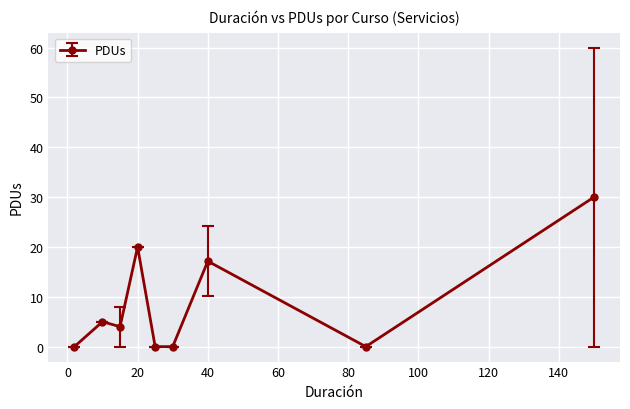

Count the number of data series in this chart.

1